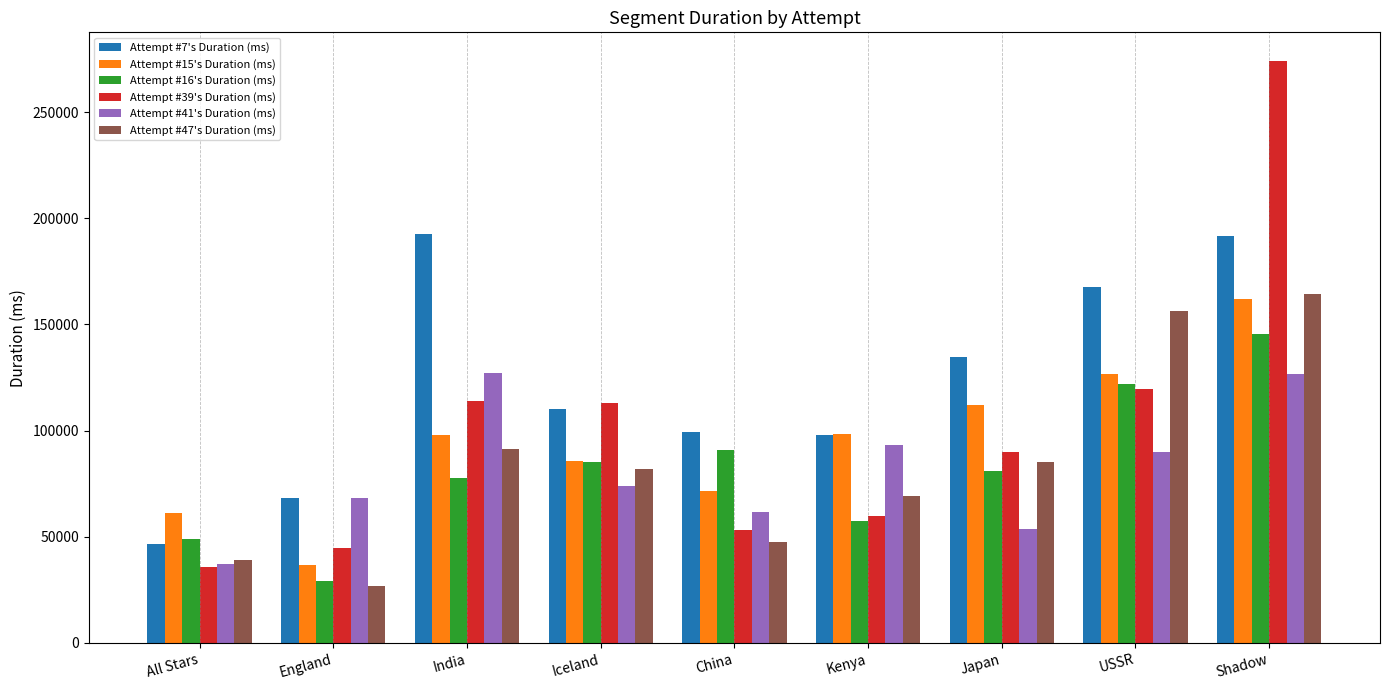

What position from the right is All Stars?

9